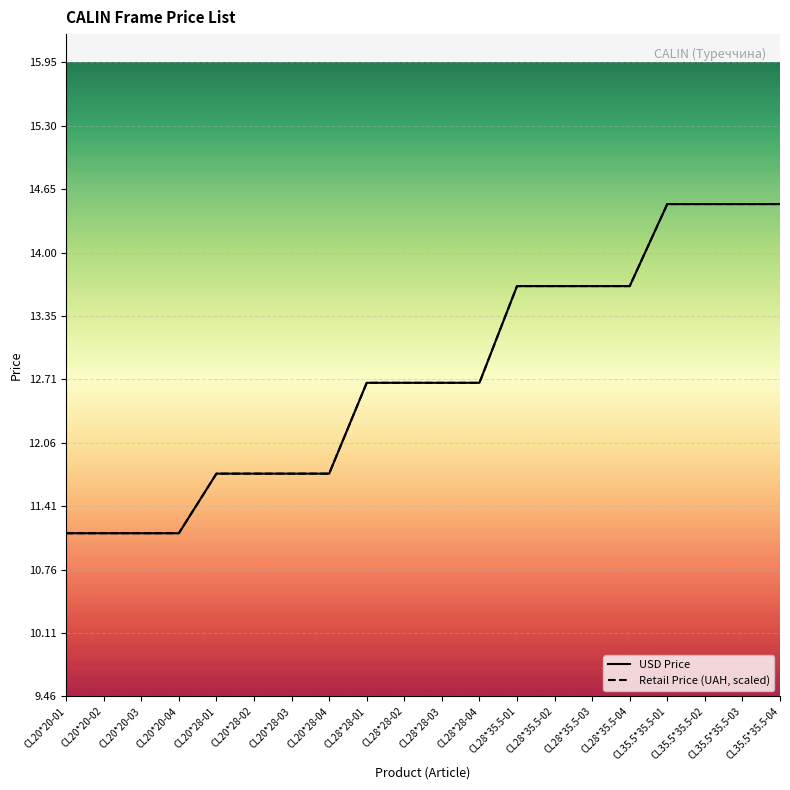

Which has a higher value, CL35.5*35.5-02 or CL28*28-01?

CL35.5*35.5-02